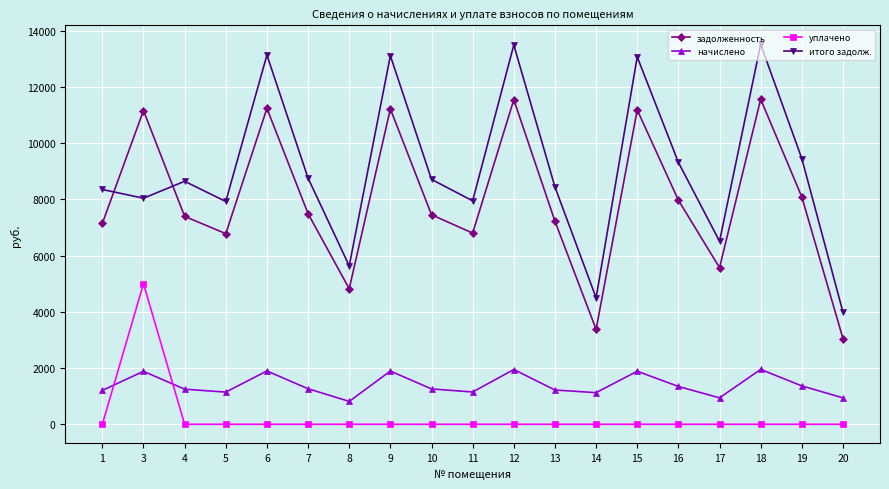

How many times do уплачено and начислено cross each other?

2